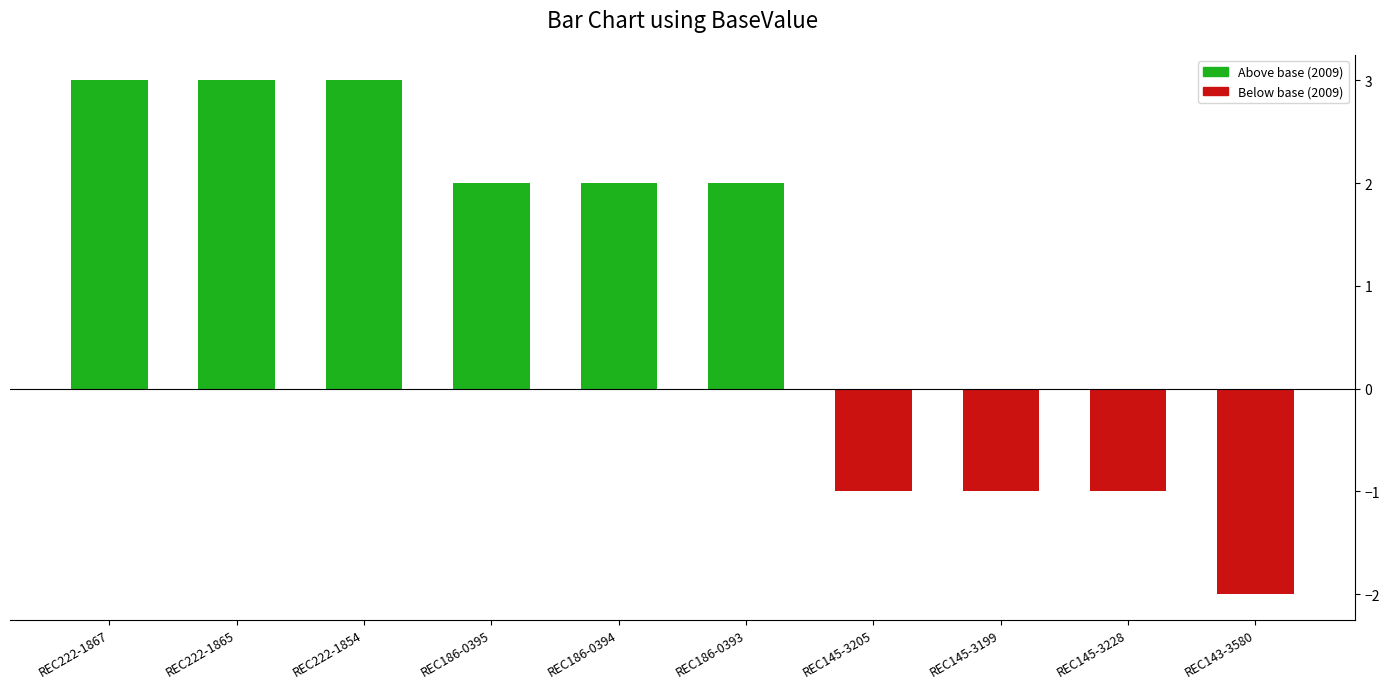

How many negative values are there?

4